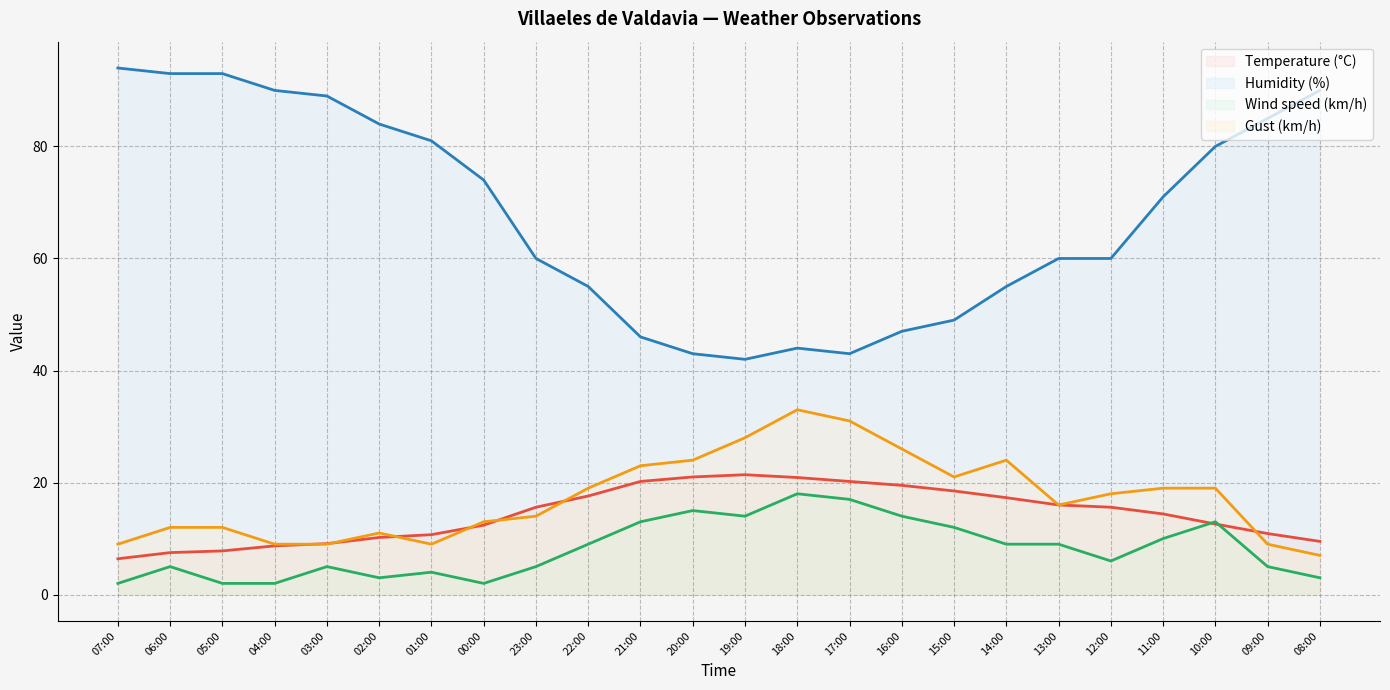

Reading right to left, what are all the values shown in this chart?

Temperature (°C): 9.5	10.9	12.6	14.4	15.6	16.0	17.3	18.5	19.5	20.2	20.9	21.4	21.0	20.2	17.6	15.6	12.4	10.7	10.2	9.1	8.7	7.8	7.5	6.4
Humidity (%): 90.0	85.0	80.0	71.0	60.0	60.0	55.0	49.0	47.0	43.0	44.0	42.0	43.0	46.0	55.0	60.0	74.0	81.0	84.0	89.0	90.0	93.0	93.0	94.0
Wind speed (km/h): 3.0	5.0	13.0	10.0	6.0	9.0	9.0	12.0	14.0	17.0	18.0	14.0	15.0	13.0	9.0	5.0	2.0	4.0	3.0	5.0	2.0	2.0	5.0	2.0
Gust (km/h): 7.0	9.0	19.0	19.0	18.0	16.0	24.0	21.0	26.0	31.0	33.0	28.0	24.0	23.0	19.0	14.0	13.0	9.0	11.0	9.0	9.0	12.0	12.0	9.0